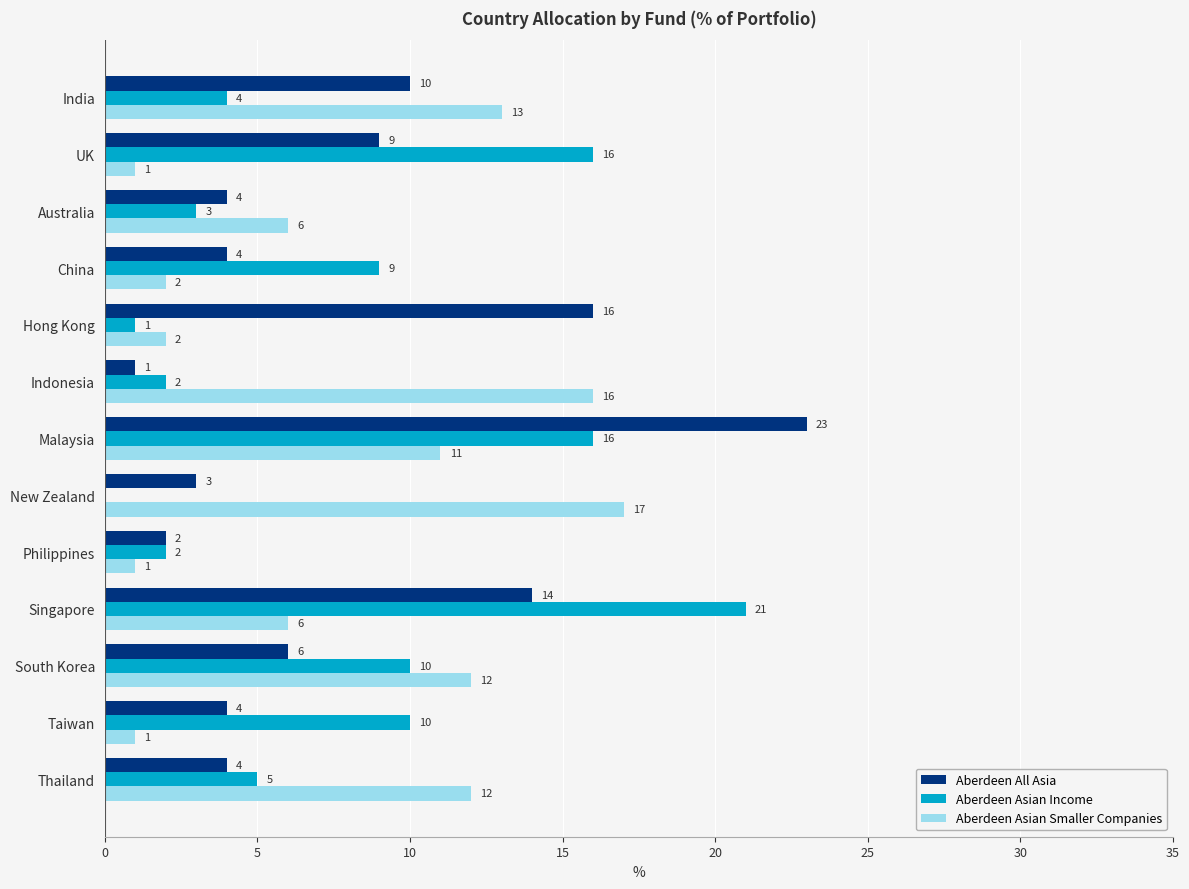

Where is Aberdeen All Asia nearest to the value 12?

India